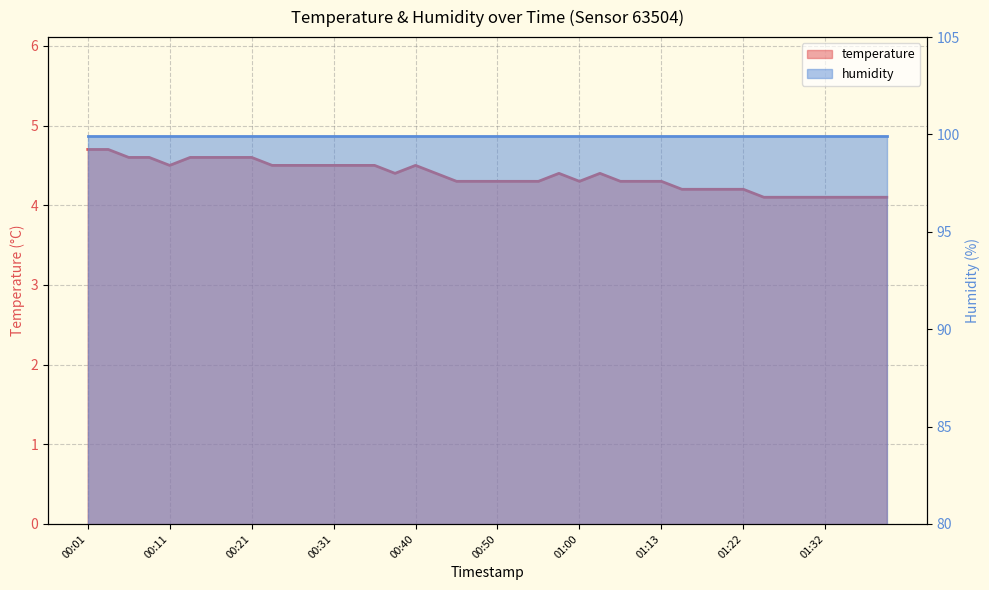

The value at 01:27 is 7.2. True or false?

False